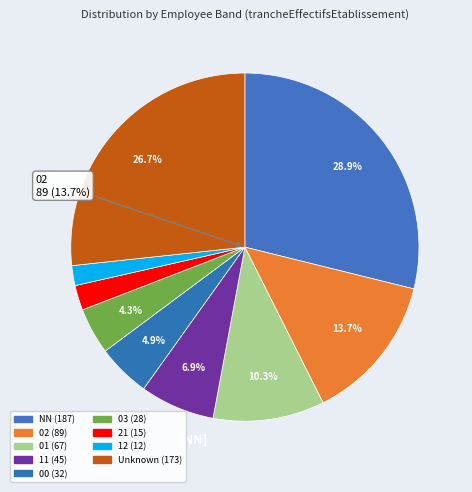

To the nearest percent, what is the difference between the 03 and 00 slice percentages?

1%